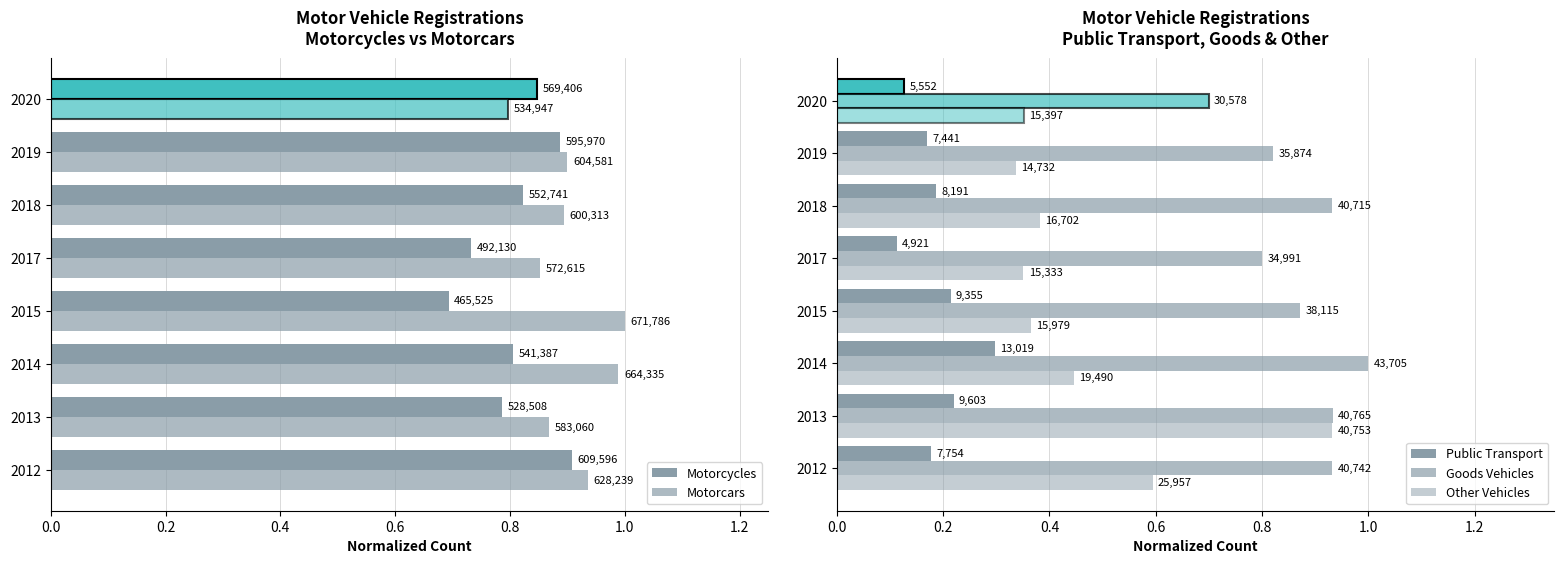

Reading left to right, what are all the values shown in this chart?

Motorcycles: 0.9	0.8	0.8	0.7	0.7	0.8	0.9	0.8
Motorcars: 0.9	0.9	1.0	1.0	0.9	0.9	0.9	0.8
Public Transport: 0.2	0.2	0.3	0.2	0.1	0.2	0.2	0.1
Goods Vehicles: 0.9	0.9	1.0	0.9	0.8	0.9	0.8	0.7
Other Vehicles: 0.6	0.9	0.4	0.4	0.4	0.4	0.3	0.4